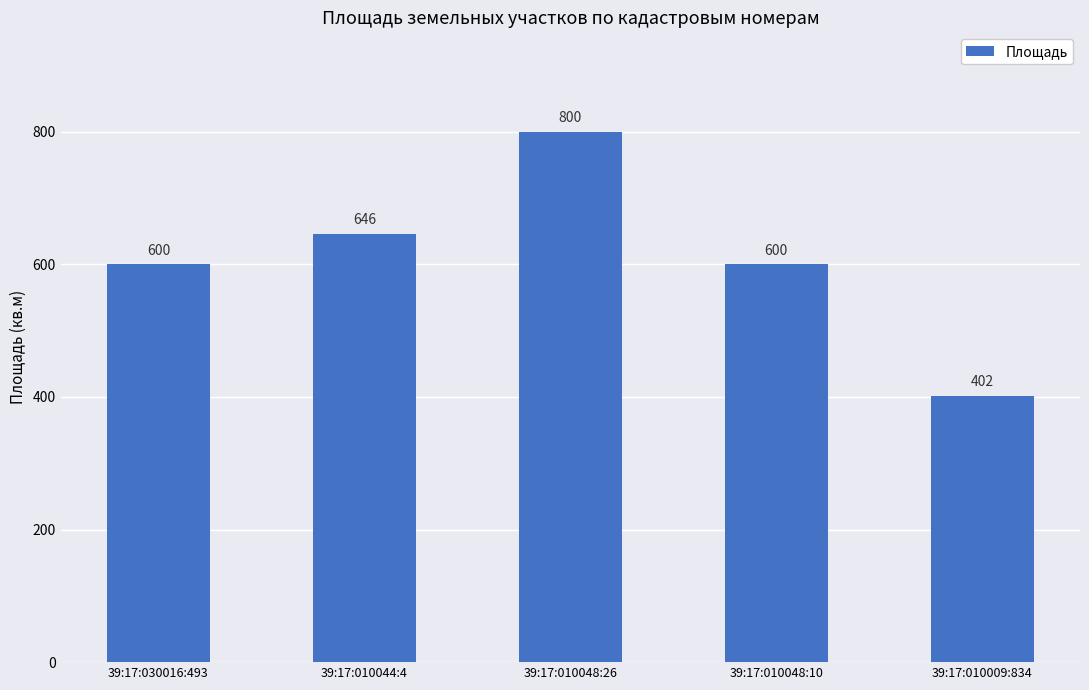

What is the average value?

610